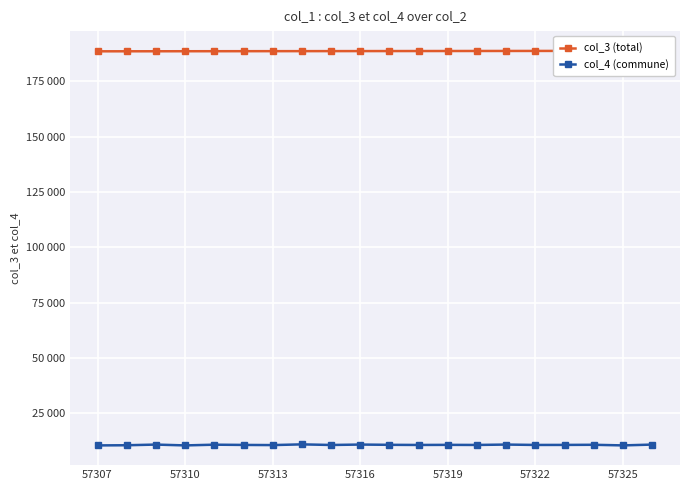

Count the number of categories in the chart.

20